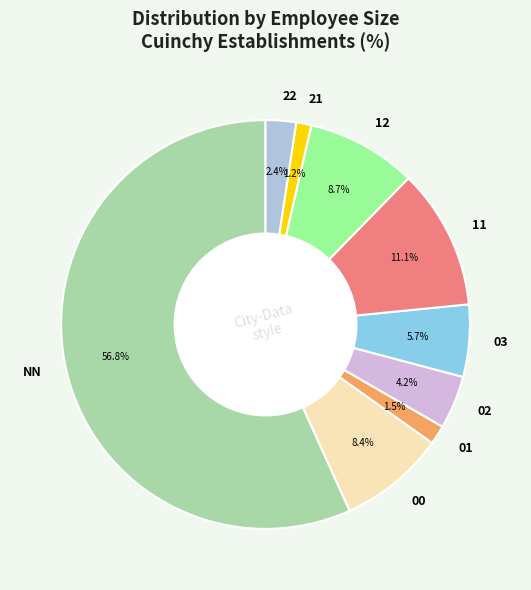

What portion of the pie excludes 21?

98.8%